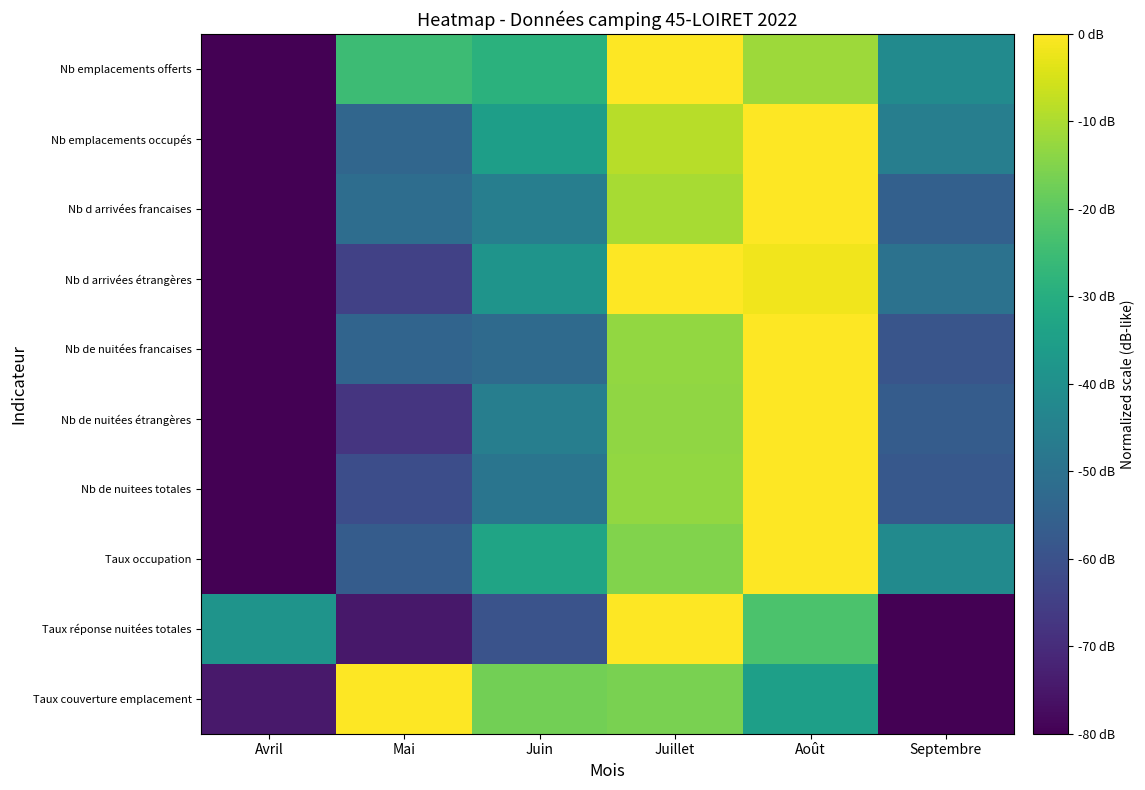

What is the spread (max minus min) of values at Avril?

41.3